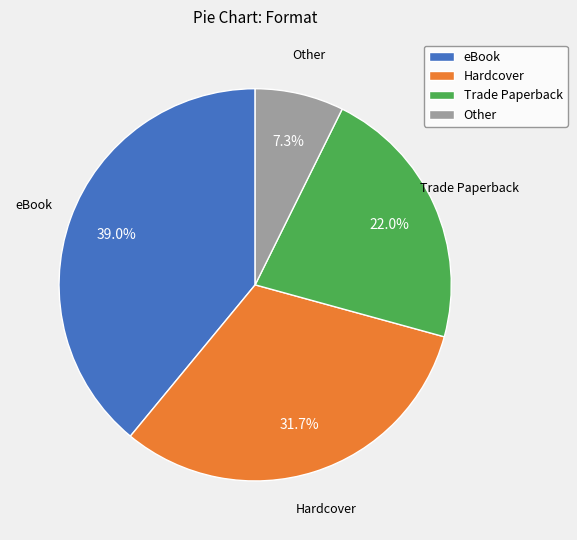

Is there any slice that represents more than half of the pie?

No